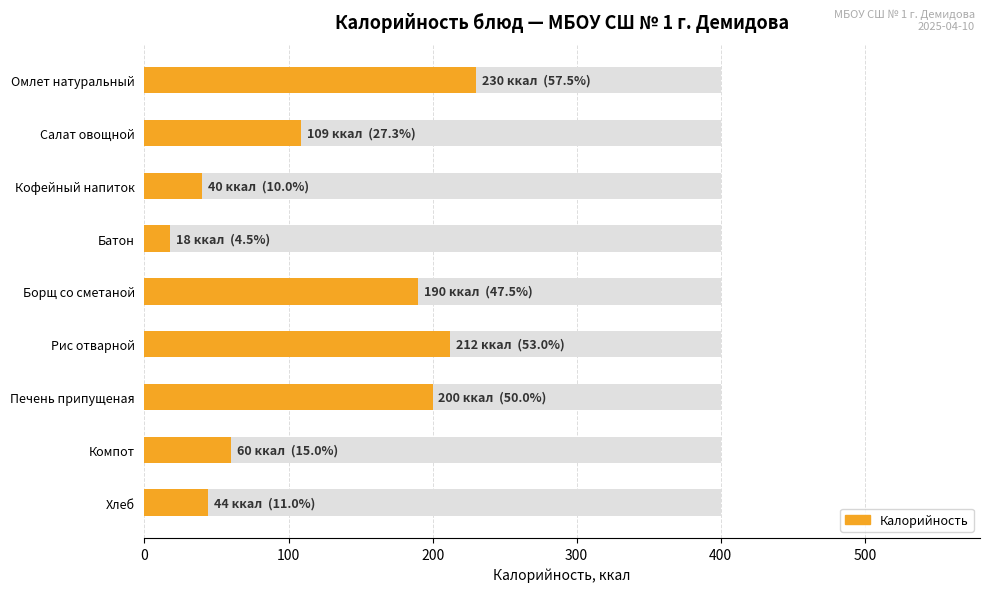

How many categories are shown in the chart?

9